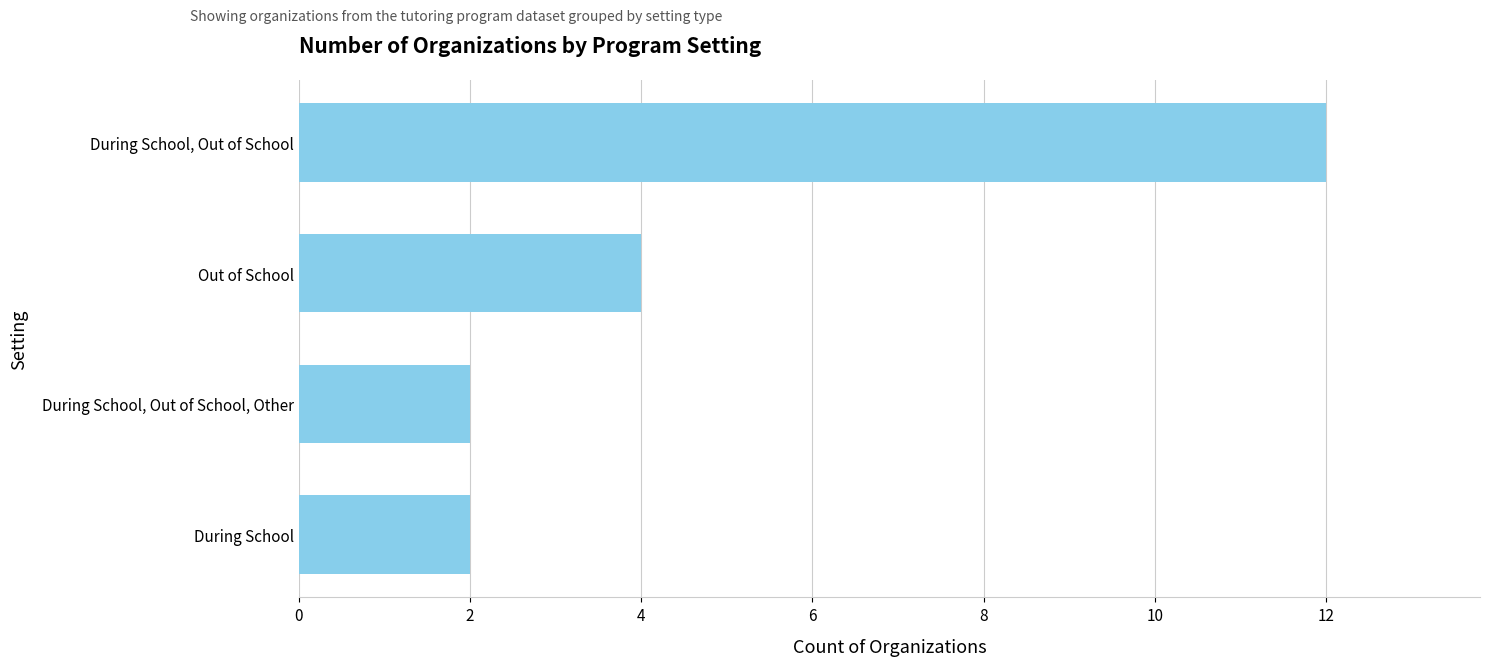

How many bars are there in total?

4